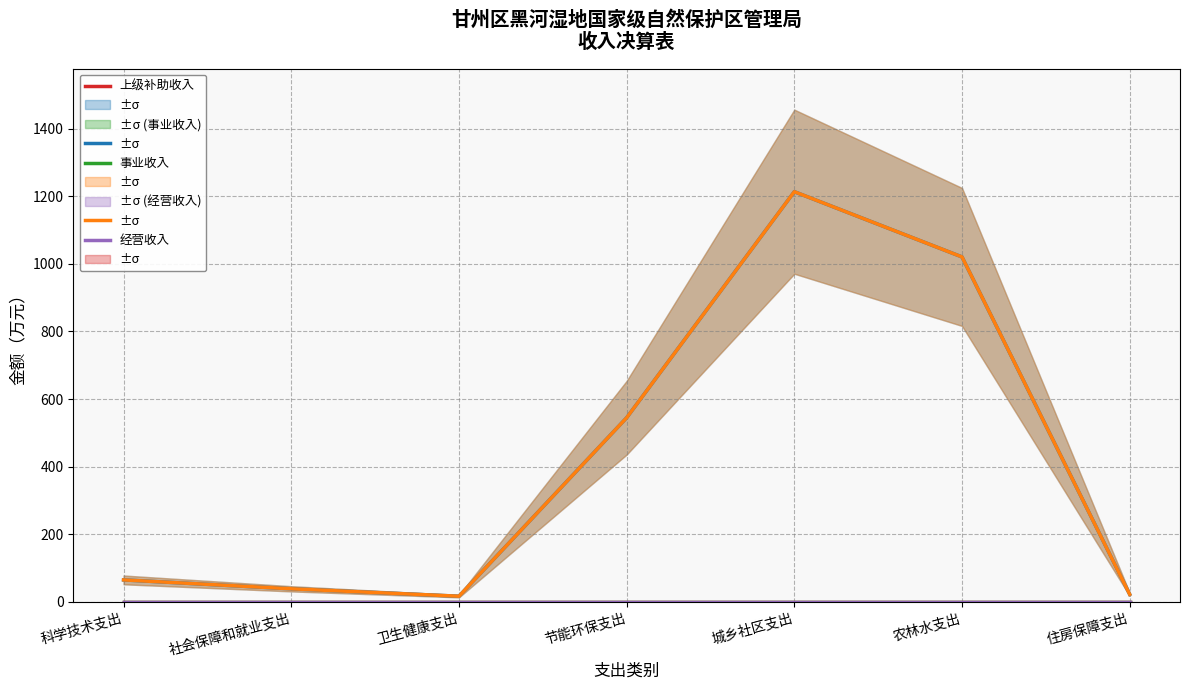

What position from the left is 农林水支出?

6